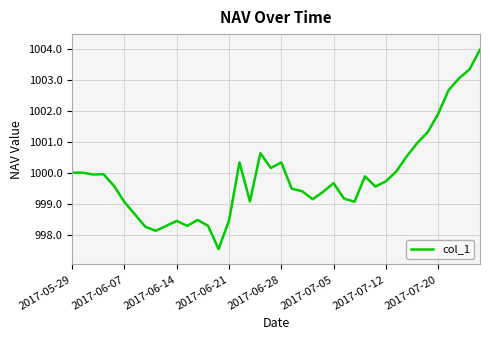

What is the greatest value displayed?

1004.0